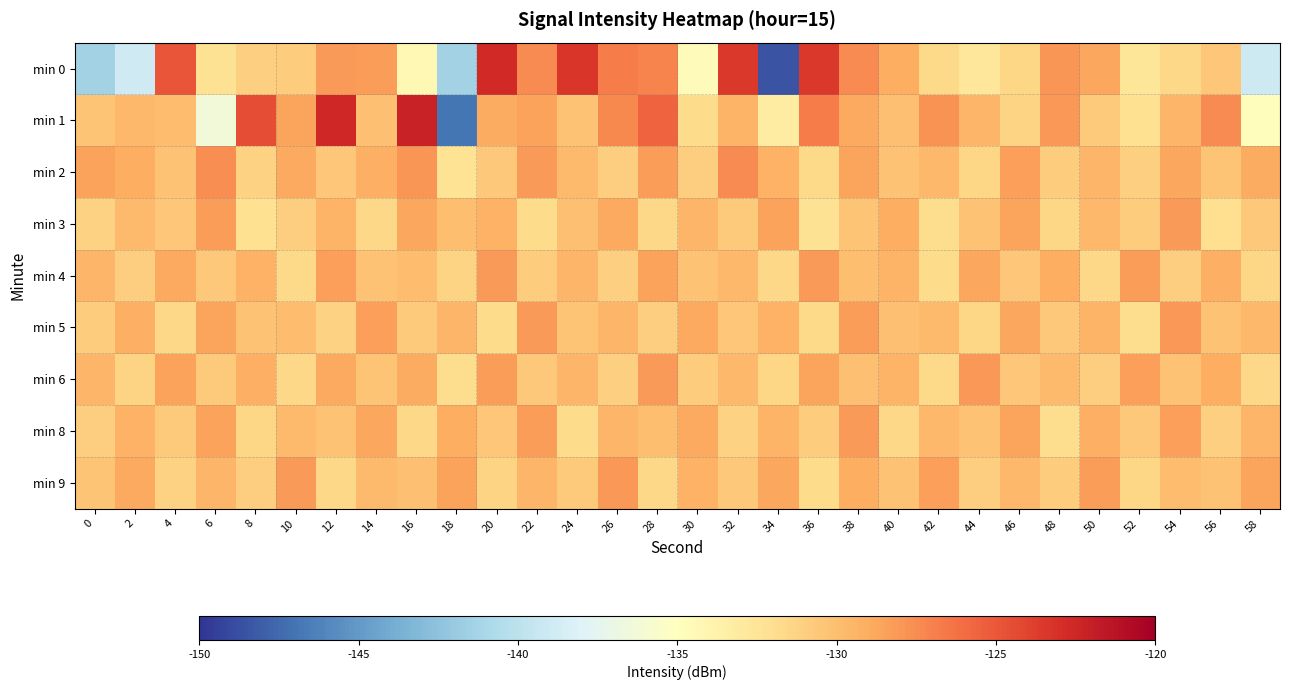

Reading left to right, list all the values displayed in this chart.

min 0: 0=-141.3	2=-138.9	4=-124.8	6=-132.2	8=-131.1	10=-130.8	12=-128.1	14=-128.3	16=-134.3	18=-141.4	20=-122.6	22=-127.4	24=-123.4	26=-126.8	28=-127.1	30=-134.7	32=-123.5	34=-148.5	36=-123.4	38=-127.5	40=-129.1	42=-131.7	44=-132.7	46=-131.4	48=-127.9	50=-128.7	52=-132.6	54=-131.6	56=-130.5	58=-139.0
min 1: 0=-130.4	2=-129.7	4=-129.9	6=-136.4	8=-124.6	10=-128.6	12=-122.5	14=-130.1	16=-122.2	18=-146.9	20=-129.0	22=-128.5	24=-130.2	26=-127.3	28=-125.6	30=-131.8	32=-129.4	34=-133.2	36=-126.7	38=-128.9	40=-130.1	42=-127.8	44=-129.5	46=-131.3	48=-128.0	50=-130.7	52=-132.1	54=-129.6	56=-127.4	58=-134.8
min 2: 0=-128.5	2=-129.1	4=-130.3	6=-127.6	8=-131.2	10=-128.8	12=-130.5	14=-129.2	16=-127.9	18=-132.4	20=-130.6	22=-128.1	24=-129.8	26=-131.0	28=-128.3	30=-130.9	32=-127.5	34=-129.3	36=-131.7	38=-128.6	40=-130.2	42=-129.7	44=-131.4	46=-128.4	48=-130.8	50=-129.5	52=-131.1	54=-128.7	56=-130.4	58=-129.0
min 3: 0=-131.2	2=-129.8	4=-130.5	6=-128.3	8=-132.1	10=-130.9	12=-129.4	14=-131.6	16=-128.7	18=-130.0	20=-129.3	22=-131.8	24=-130.1	26=-128.9	28=-131.5	30=-129.6	32=-130.7	34=-128.5	36=-132.3	38=-130.4	40=-129.1	42=-131.9	44=-130.3	46=-128.6	48=-131.4	50=-129.7	52=-130.8	54=-128.2	56=-132.0	58=-130.6
min 4: 0=-129.5	2=-131.0	4=-128.8	6=-130.6	8=-129.3	10=-131.7	12=-128.4	14=-130.2	16=-129.9	18=-131.3	20=-128.1	22=-130.8	24=-129.6	26=-131.1	28=-128.5	30=-130.3	32=-129.7	34=-131.5	36=-128.2	38=-130.0	40=-129.4	42=-131.8	44=-128.7	46=-130.5	48=-129.1	50=-131.6	52=-128.3	54=-130.9	56=-129.2	58=-131.4
min 5: 0=-130.8	2=-129.2	4=-131.5	6=-128.6	8=-130.3	10=-129.9	12=-131.2	14=-128.4	16=-130.7	18=-129.5	20=-131.8	22=-128.1	24=-130.4	26=-129.6	28=-131.0	30=-128.9	32=-130.5	34=-129.3	36=-131.7	38=-128.3	40=-130.1	42=-129.8	44=-131.4	46=-128.7	48=-130.6	50=-129.4	52=-131.9	54=-128.0	56=-130.2	58=-129.7
min 6: 0=-129.6	2=-131.3	4=-128.5	6=-130.7	8=-129.2	10=-131.6	12=-128.8	14=-130.4	16=-129.0	18=-131.9	20=-128.3	22=-130.6	24=-129.5	26=-131.1	28=-128.2	30=-130.8	32=-129.7	34=-131.4	36=-128.6	38=-130.1	40=-129.4	42=-131.7	44=-128.0	46=-130.5	48=-129.8	50=-131.0	52=-128.4	54=-130.3	56=-129.1	58=-131.5
min 8: 0=-131.0	2=-129.3	4=-130.7	6=-128.5	8=-131.4	10=-129.8	12=-130.2	14=-128.7	16=-131.6	18=-129.1	20=-130.5	22=-128.3	24=-131.8	26=-129.6	28=-130.0	30=-128.9	32=-131.2	34=-129.4	36=-130.8	38=-128.1	40=-131.5	42=-129.7	44=-130.3	46=-128.6	48=-131.9	50=-129.2	52=-130.6	54=-128.4	56=-131.1	58=-129.5
min 9: 0=-130.4	2=-128.8	4=-131.2	6=-129.5	8=-130.9	10=-128.2	12=-131.6	14=-129.8	16=-130.1	18=-128.5	20=-131.3	22=-129.6	24=-130.7	26=-128.0	28=-131.5	30=-129.3	32=-130.6	34=-128.7	36=-131.8	38=-129.1	40=-130.2	42=-128.4	44=-131.0	46=-129.7	48=-130.8	50=-128.3	52=-131.4	54=-129.9	56=-130.3	58=-128.6